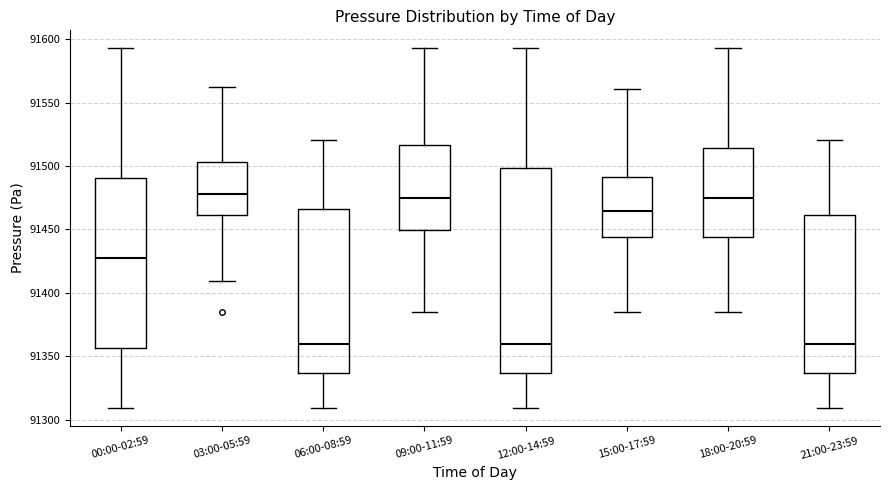

Where does the median line of the box for 06:00-08:59 sit on the y-axis? The values are not printed on the chart, so give them approximately, as read against the axis.

91360